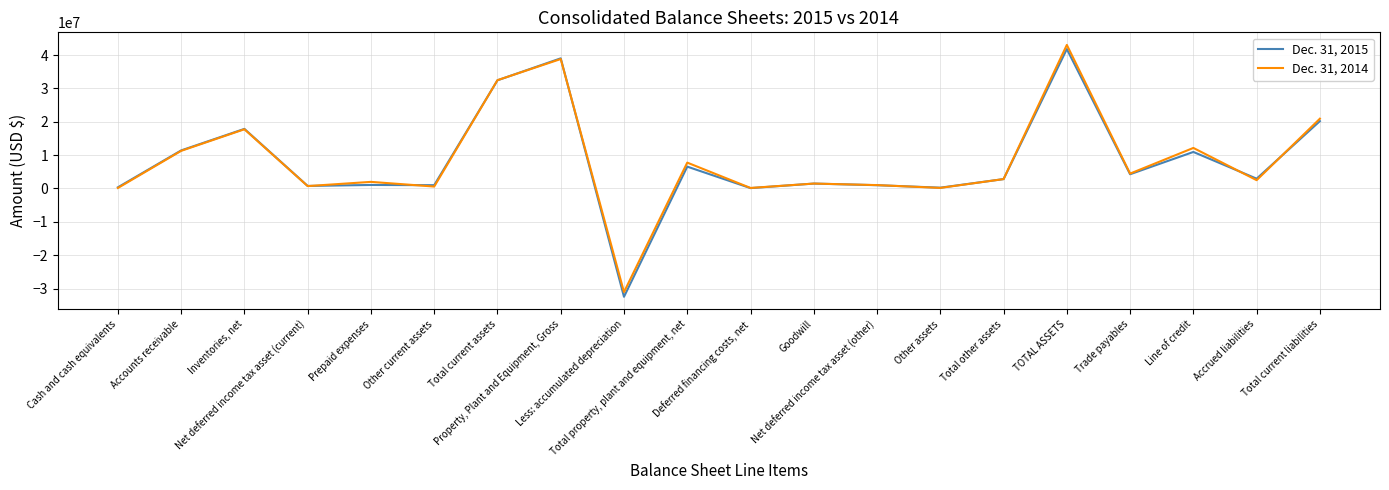

Which series has the largest range (max minus min)?

Dec. 31, 2015